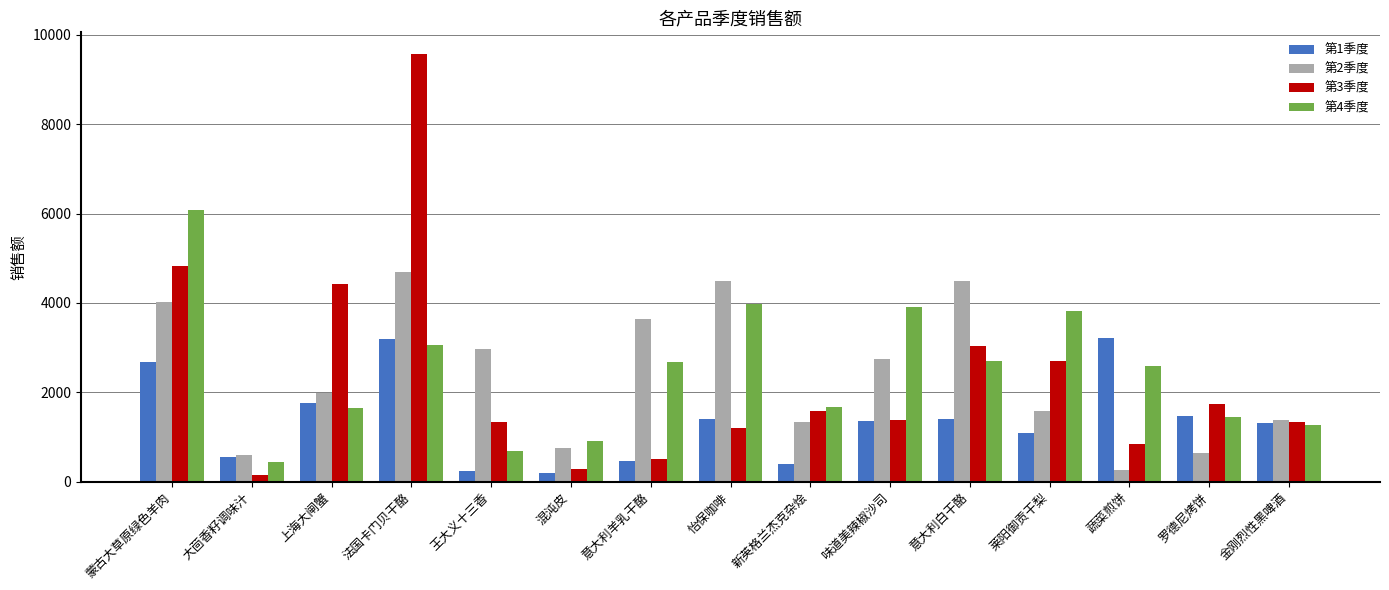

What value does the 第1季度 series have at 混沌皮?

187.6